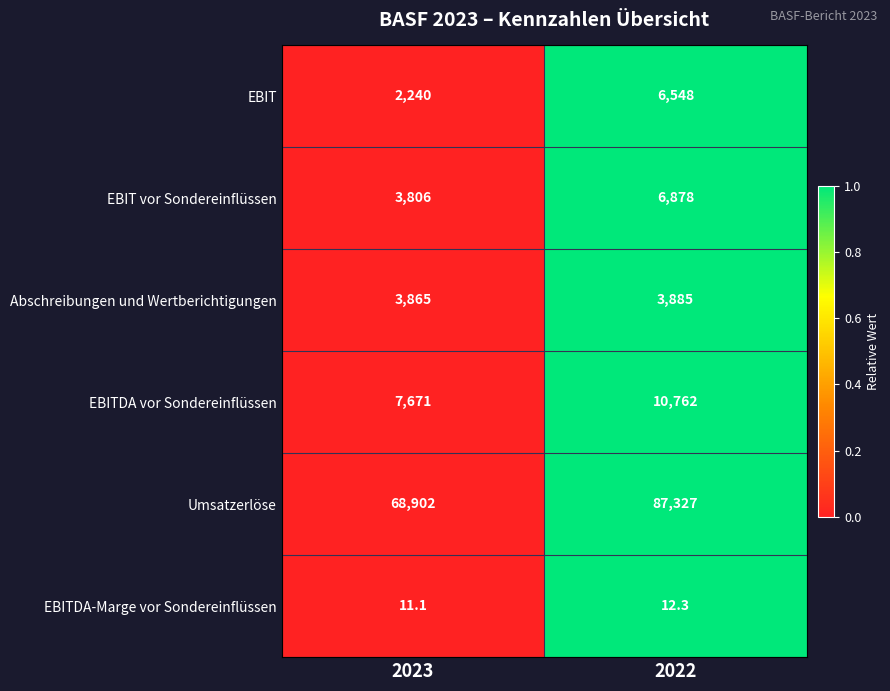

What is the sum of the EBITDA-Marge vor Sondereinflüssen values at 2023 and 2022?

23.4